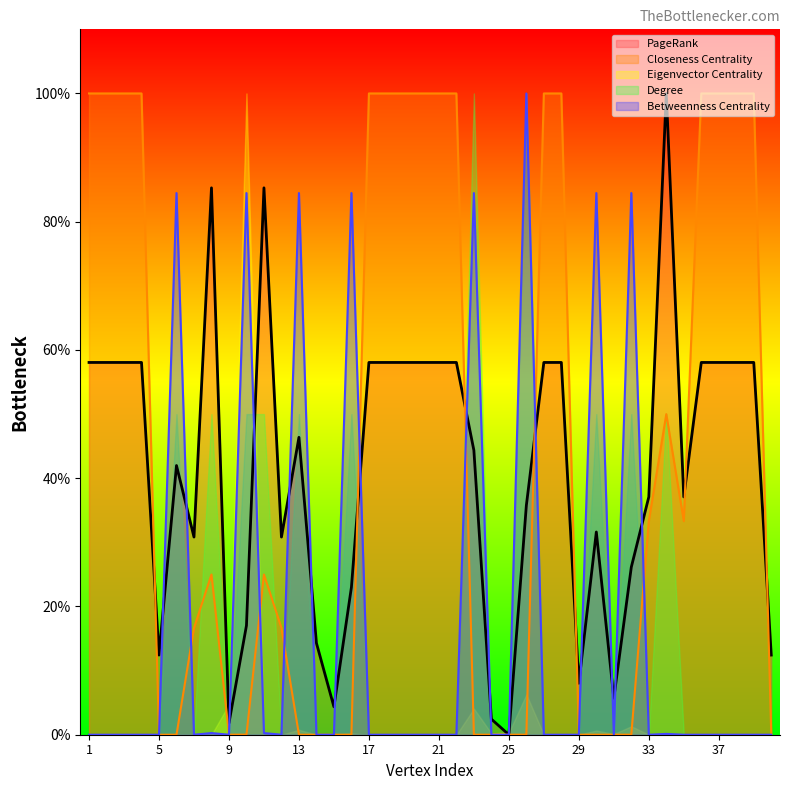

At which category does PageRank reach its first local peak?

6